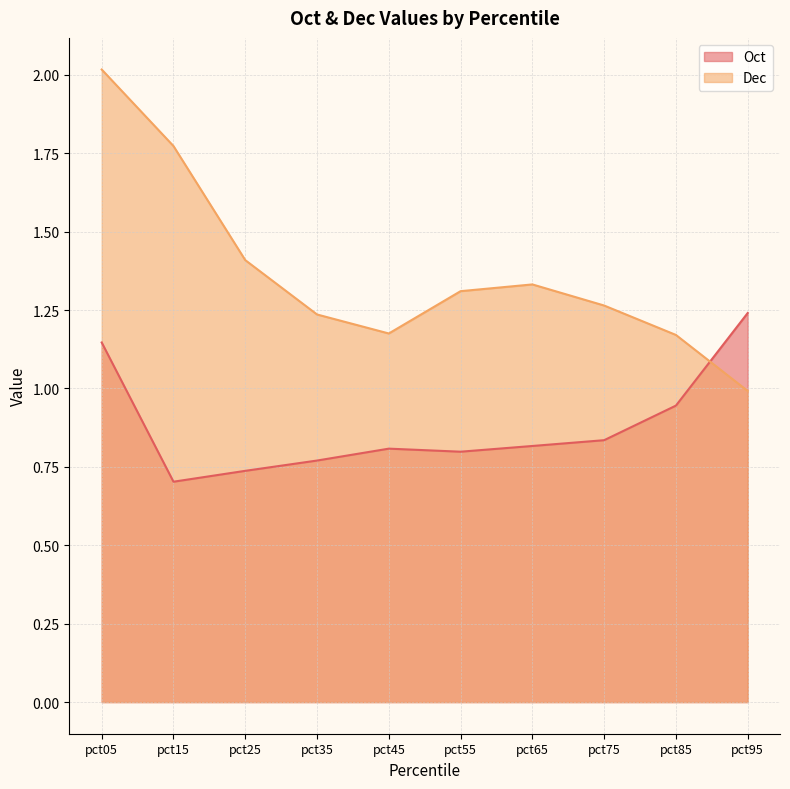

At pct95, list the series in order from smallest to largest.

Dec, Oct